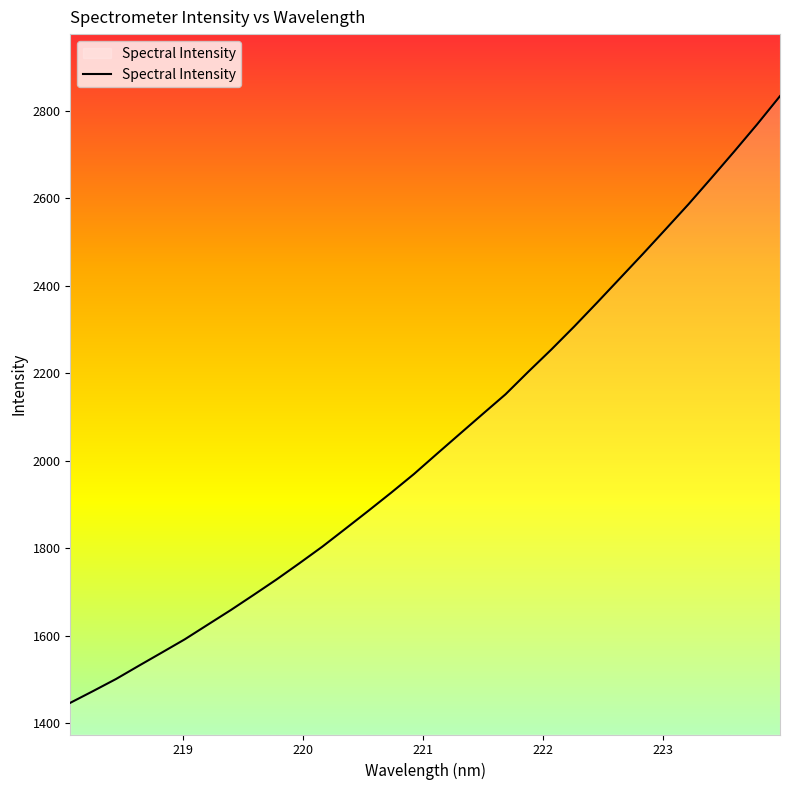

What is the maximum value shown in the chart?

2833.1